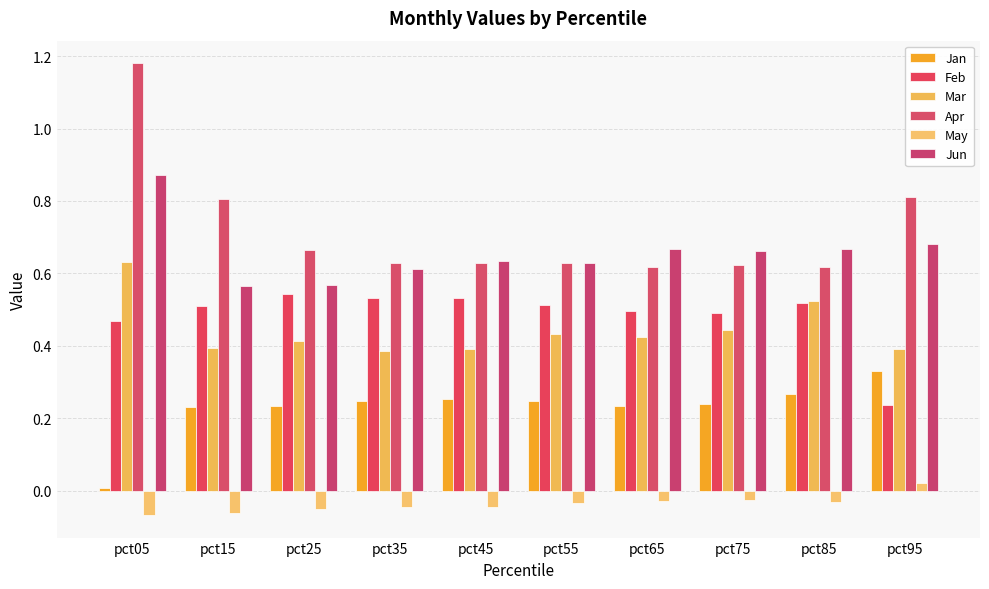

What is the average value of the Feb series?

0.5